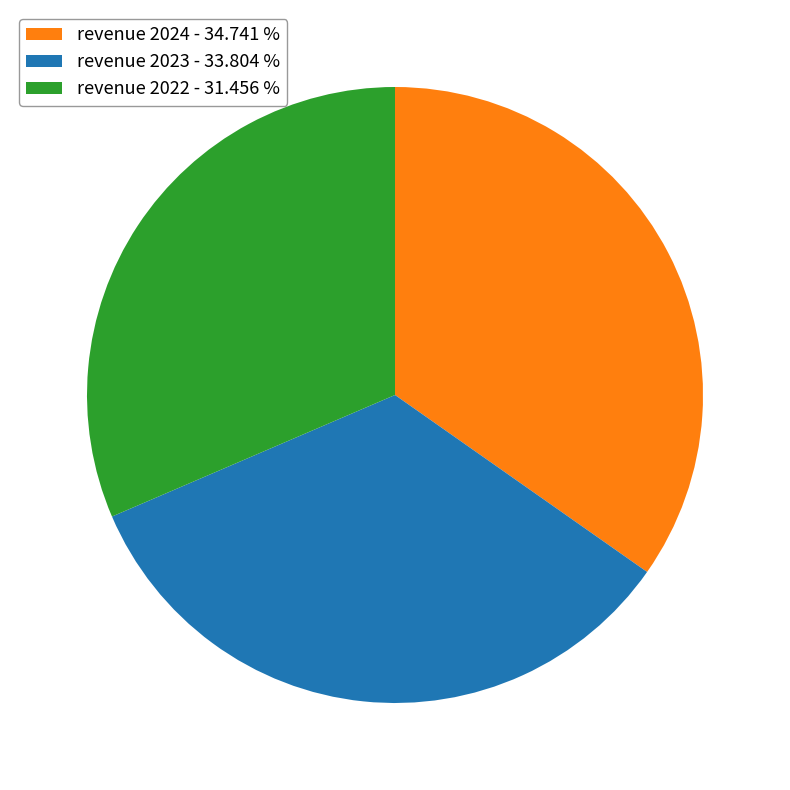

Which slice is the smallest?

revenue 2022